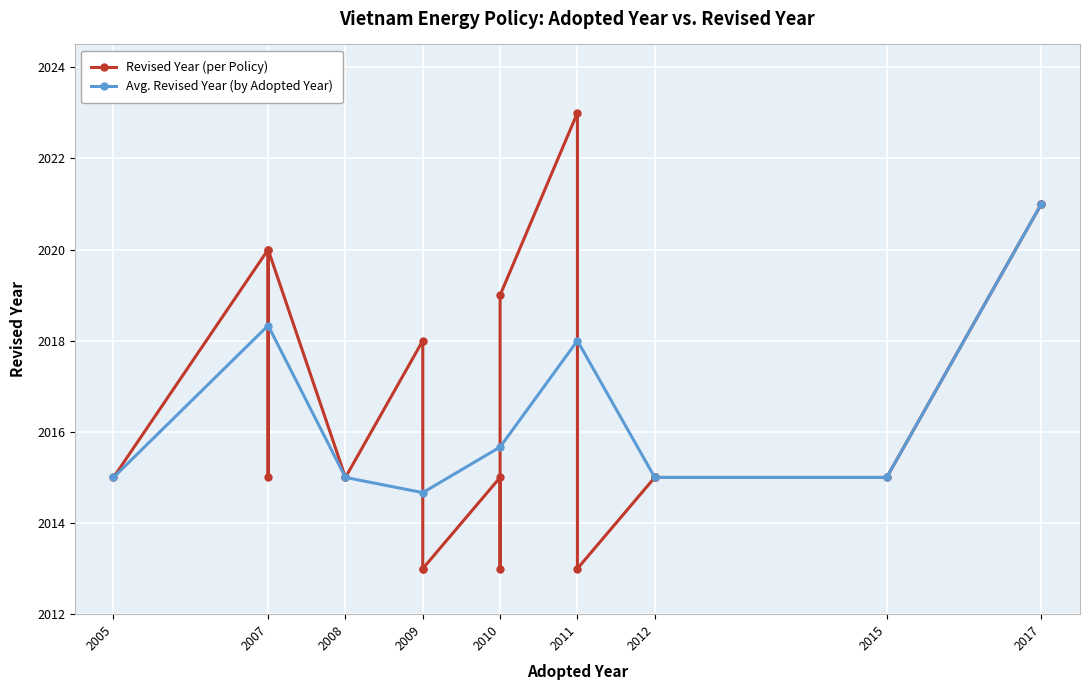

Reading left to right, what are all the values shown in this chart?

Adopted: 0=2011	1=2017	2=2017	3=2005	4=2007	5=2007	6=2007	7=2008	8=2008	9=2009	10=2009	11=2009	12=2015	13=2010	14=2010	15=2010	16=2012	17=2012	18=2012	19=2011
Revised: 0=2023	1=2021	2=2021	3=2015	4=2020	5=2015	6=2020	7=2015	8=2015	9=2018	10=2013	11=2013	12=2015	13=2015	14=2013	15=2019	16=2015	17=2015	18=2015	19=2013